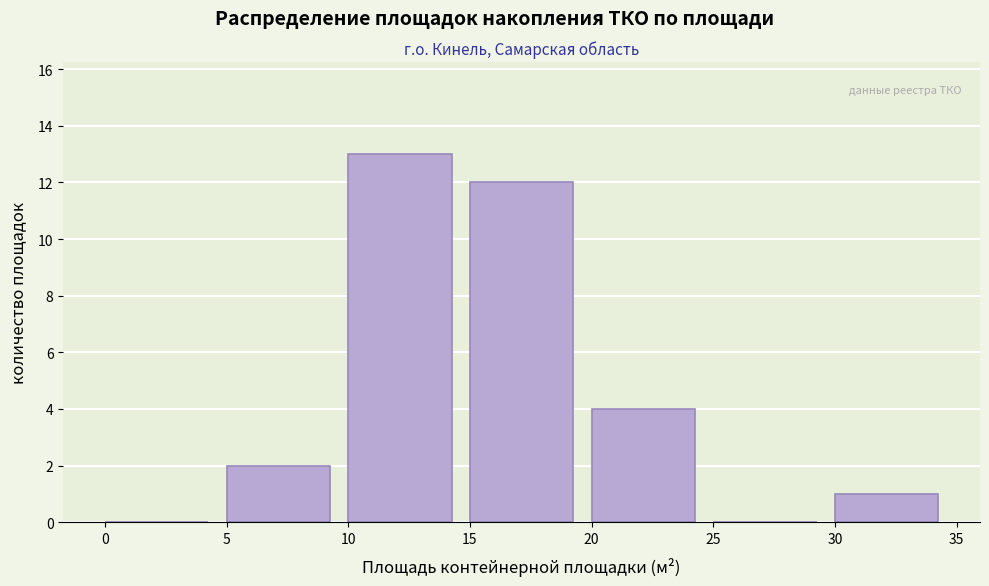

Over which range of the x-axis is the bar tallest?

10 to 15